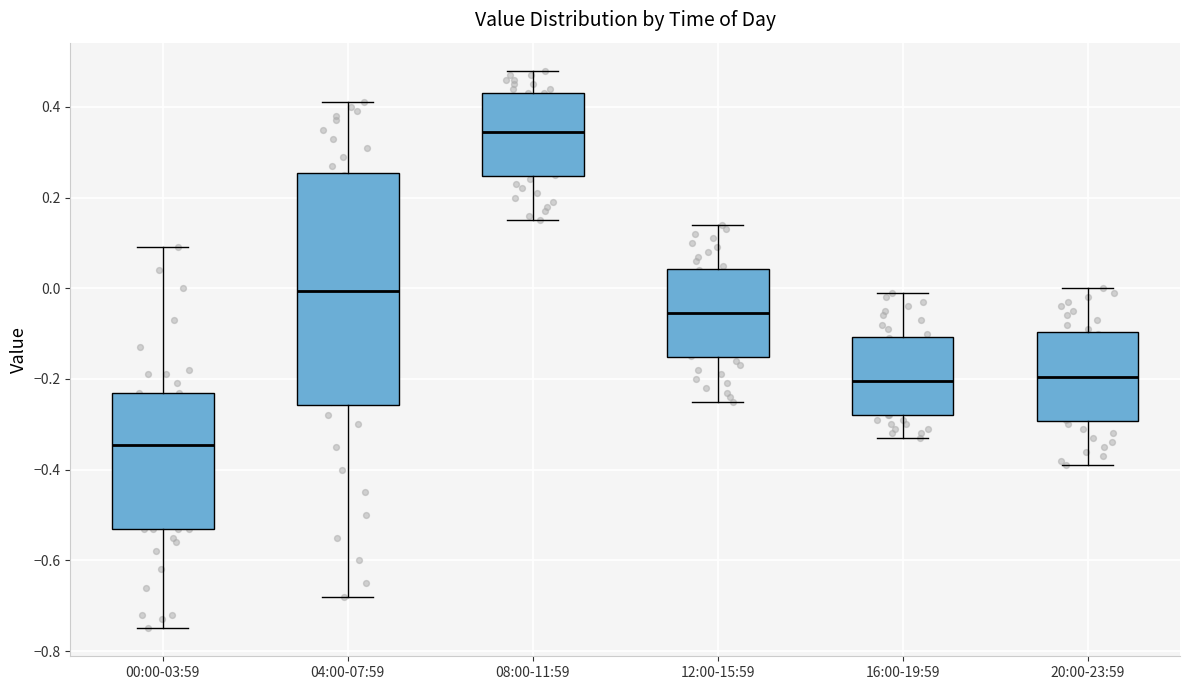

Reading left to right, transcribe this box plot: for each box, give where its median line is, the range the box spans, and where its two whiskers end, as read against the y-axis. The values are not printed on the chart, so give them approximately, as read against the axis.

00:00-03:59: median -0.34, box -0.52 to -0.22, whiskers -0.74 to 0.10
04:00-07:59: median 0.00, box -0.26 to 0.26, whiskers -0.68 to 0.42
08:00-11:59: median 0.34, box 0.24 to 0.44, whiskers 0.16 to 0.48
12:00-15:59: median -0.06, box -0.16 to 0.04, whiskers -0.24 to 0.14
16:00-19:59: median -0.20, box -0.28 to -0.10, whiskers -0.32 to 0.00
20:00-23:59: median -0.20, box -0.30 to -0.10, whiskers -0.38 to 0.00